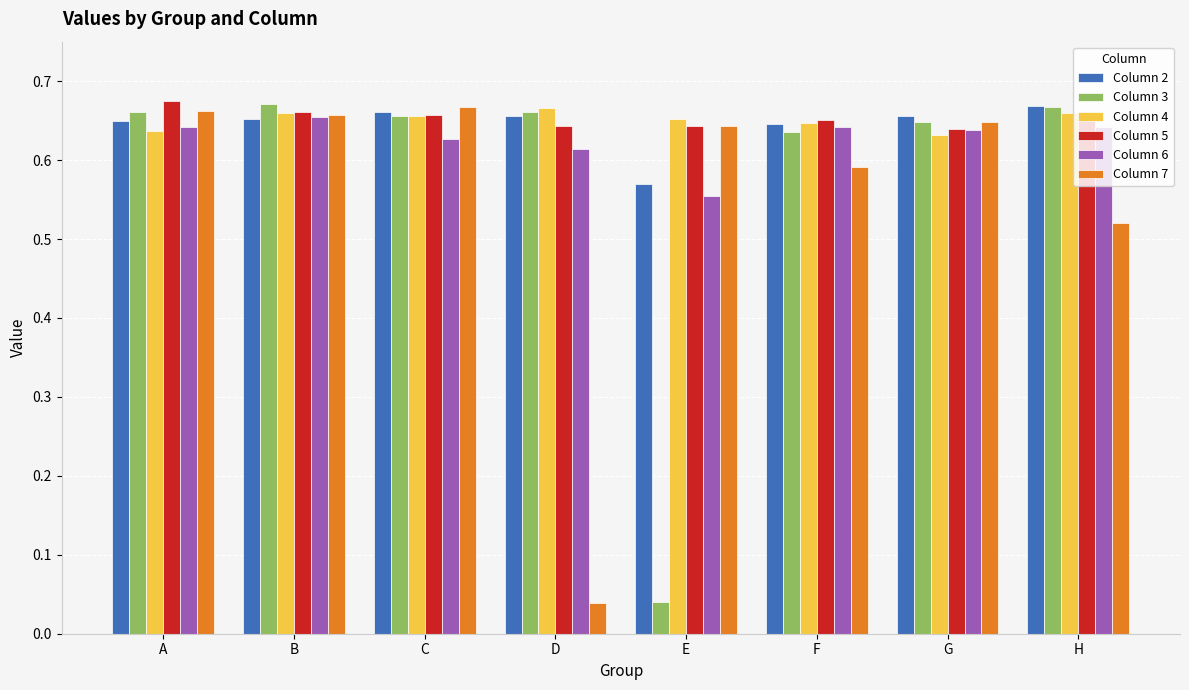

Between E and G, which series saw the biggest shift?

Column 3